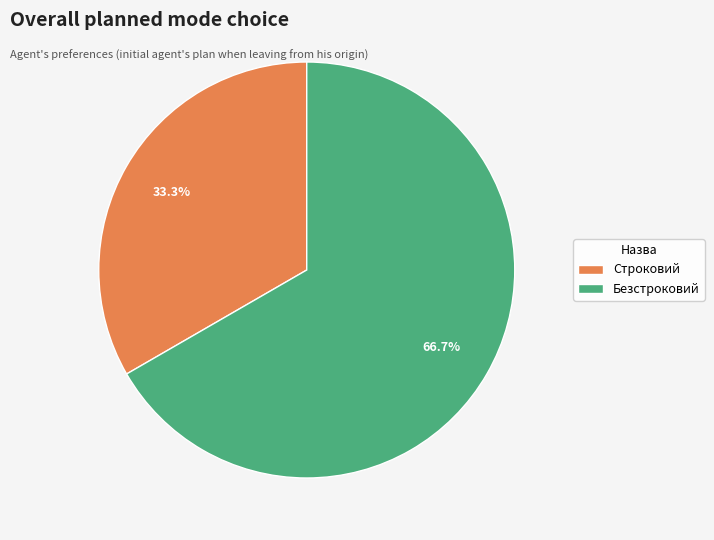

Is the sum of Безстроковий and Строковий greater than half?

Yes